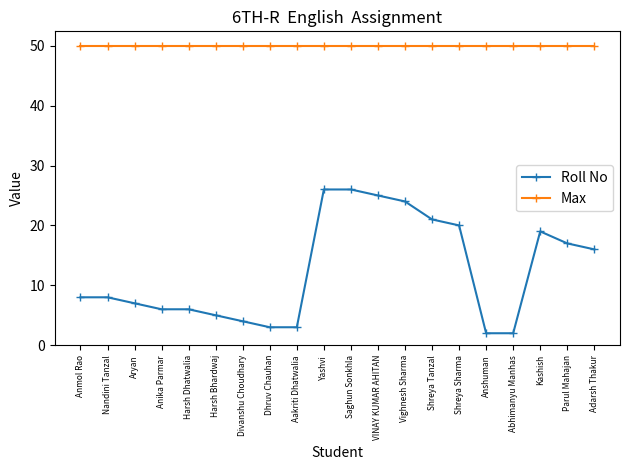

Read the Roll No value at Shreya Tanzal.

21